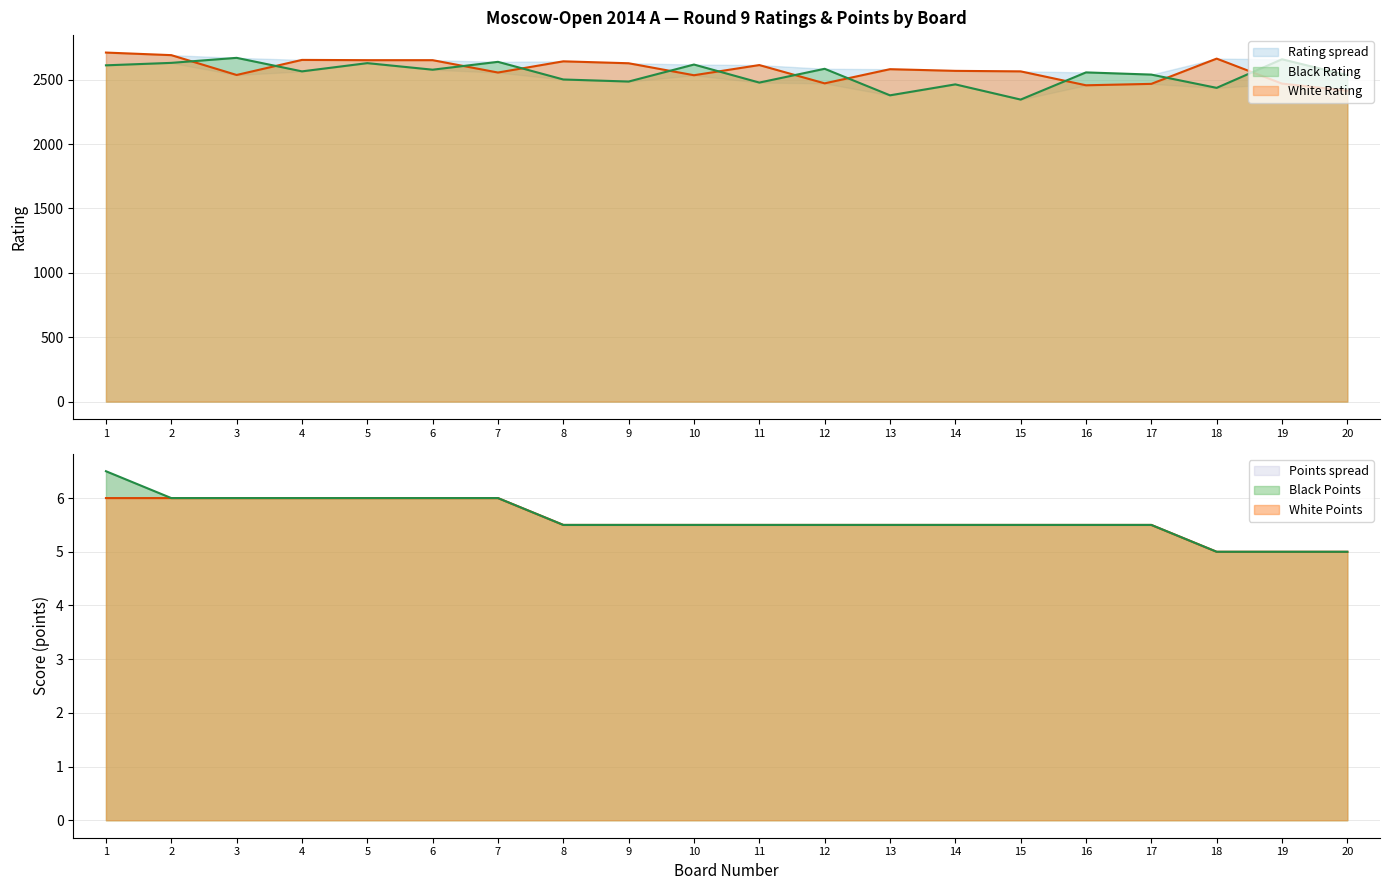

How many data points does each series have?

20